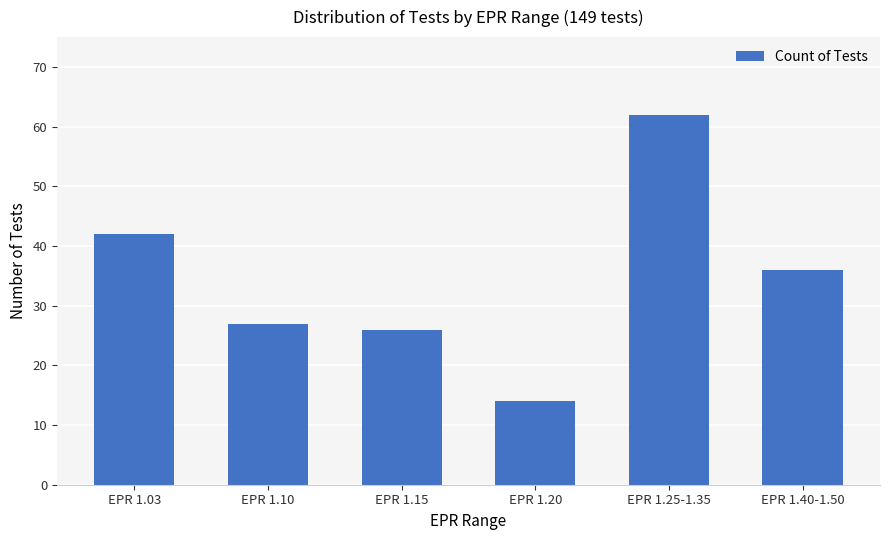

Rank the categories by value from lowest to highest.

EPR 1.20, EPR 1.15, EPR 1.10, EPR 1.40-1.50, EPR 1.03, EPR 1.25-1.35